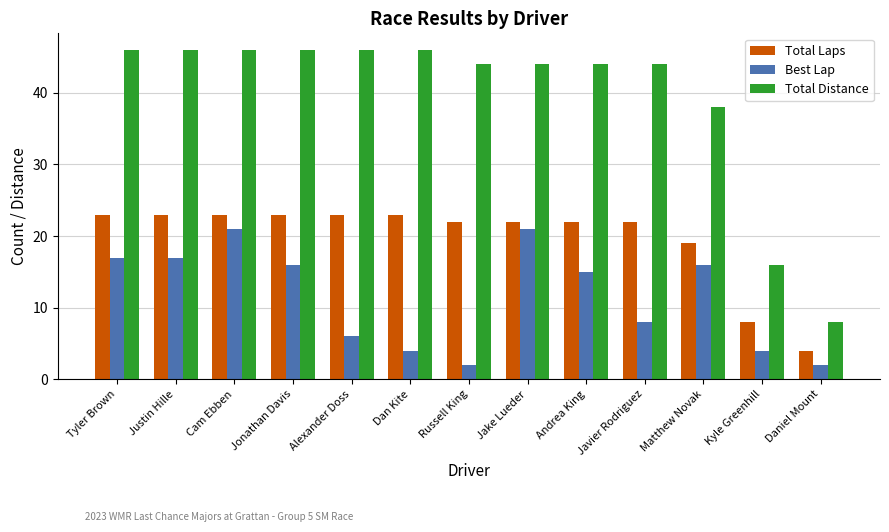

Which series changed the most between Tyler Brown and Jake Lueder?

Best Lap